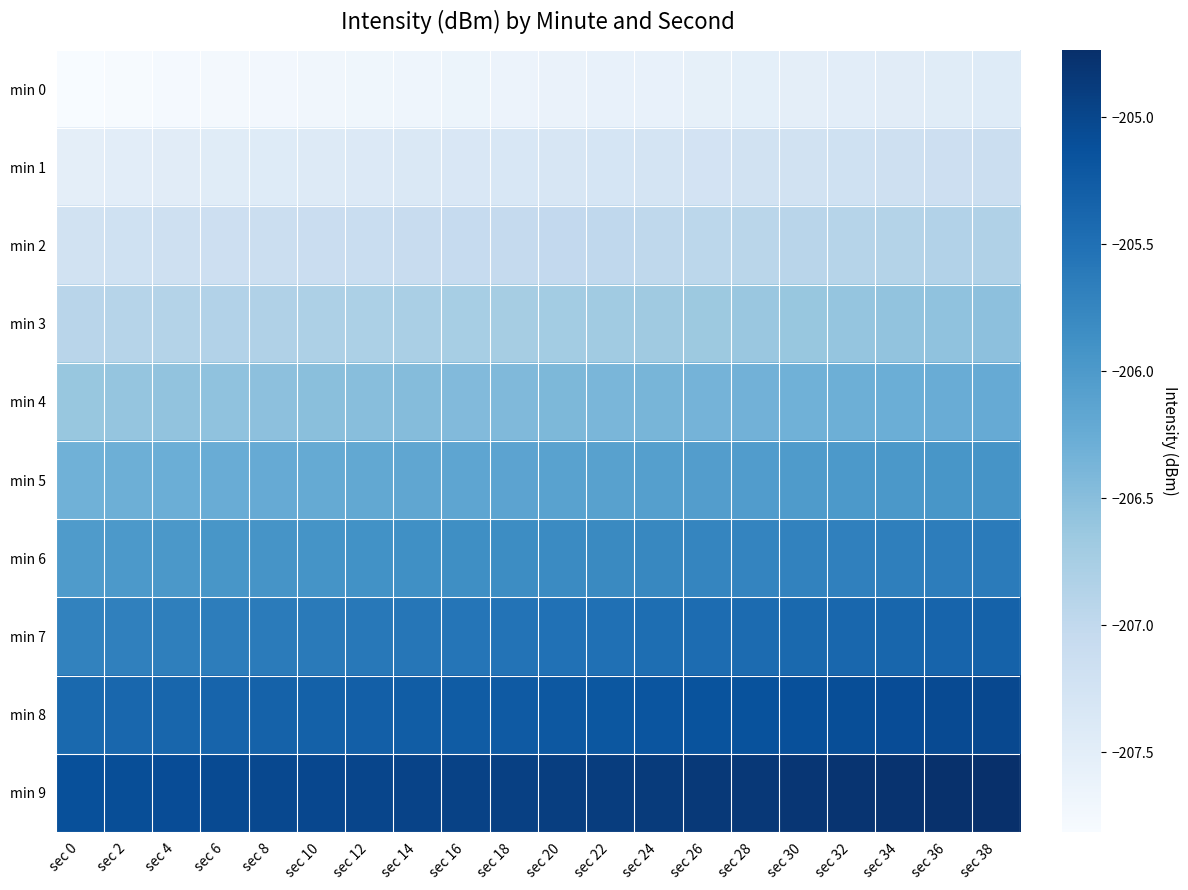

Which series has the largest total across all categories?

min 9